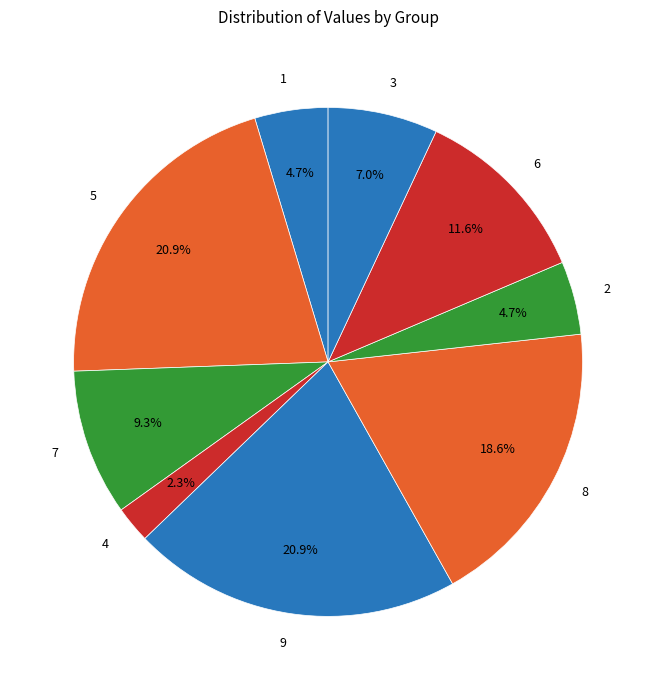

Is it true that 2 is 5% of the pie?

True